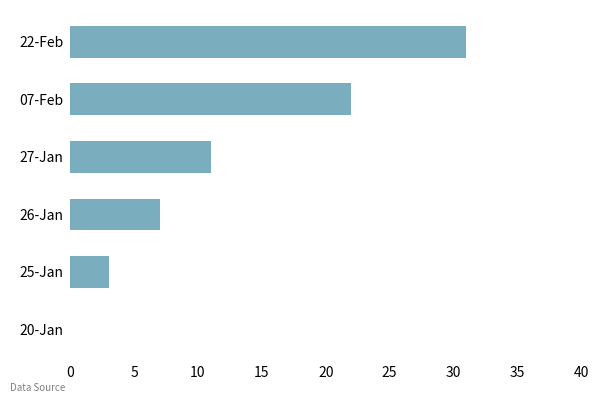

What is the sum of all values?

74